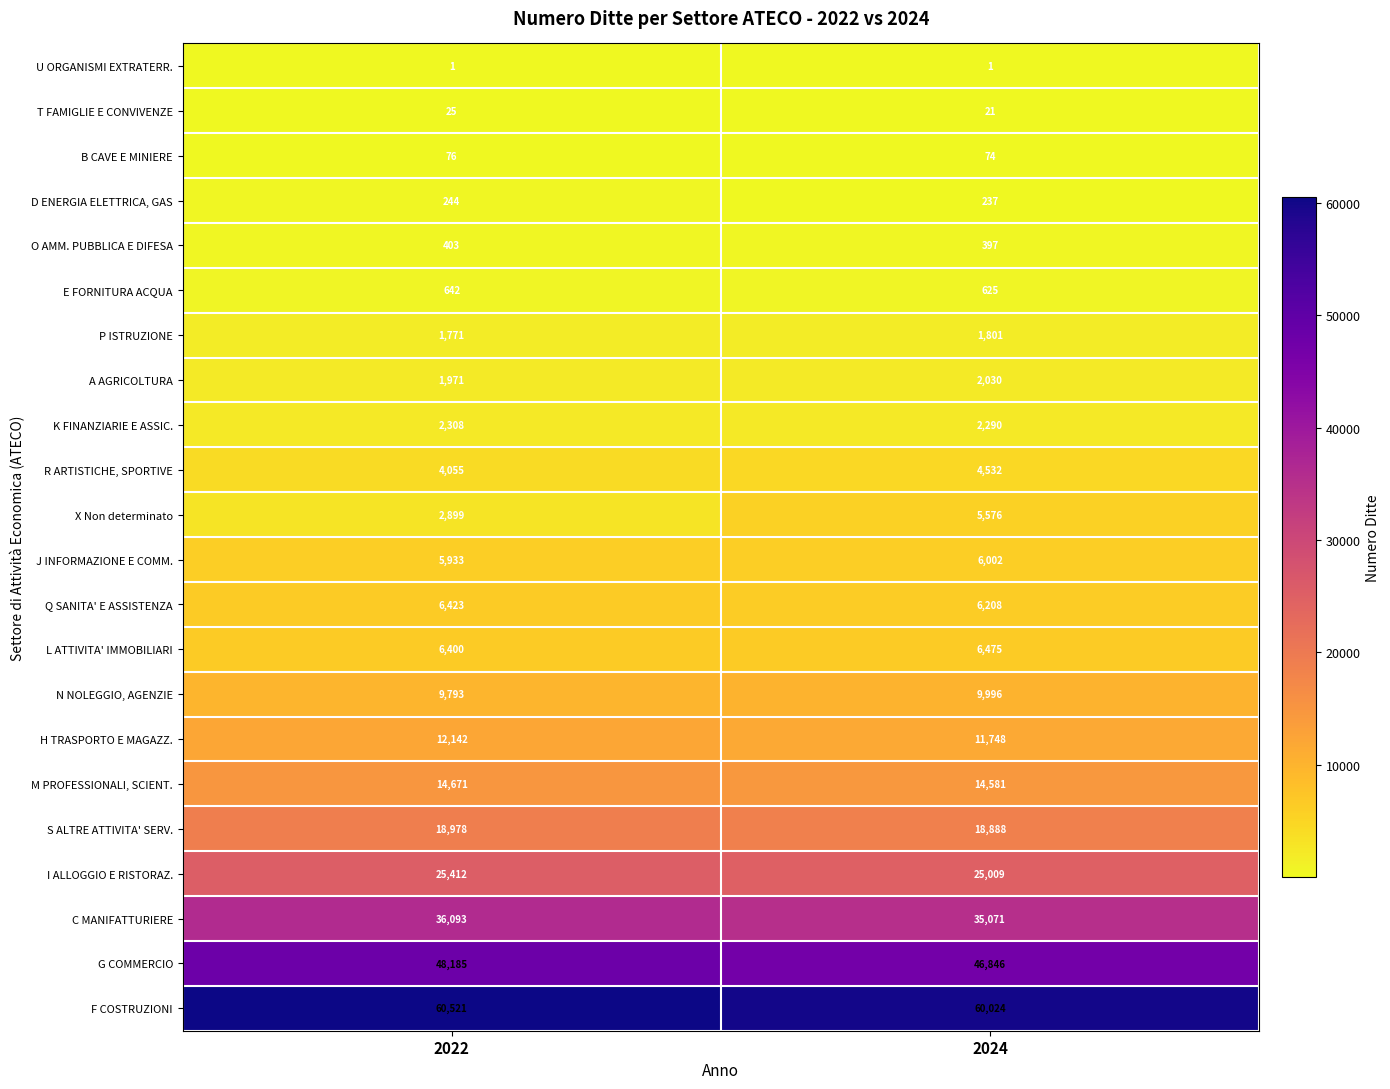

Which series has the largest total across all categories?

F COSTRUZIONI